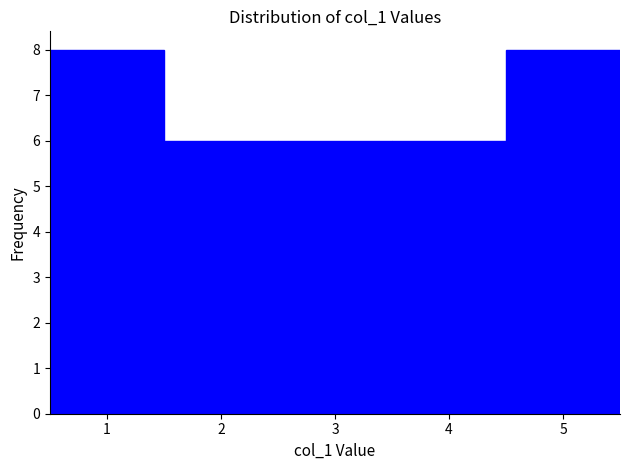

Reading left to right, list every bar in this chart as the range it spans on the x-axis followed by its height. The values are not printed on the chart, so give them approximately, as read against the axis.

0.5 to 1.5: 8
1.5 to 2.5: 6
2.5 to 3.5: 6
3.5 to 4.5: 6
4.5 to 5.5: 8